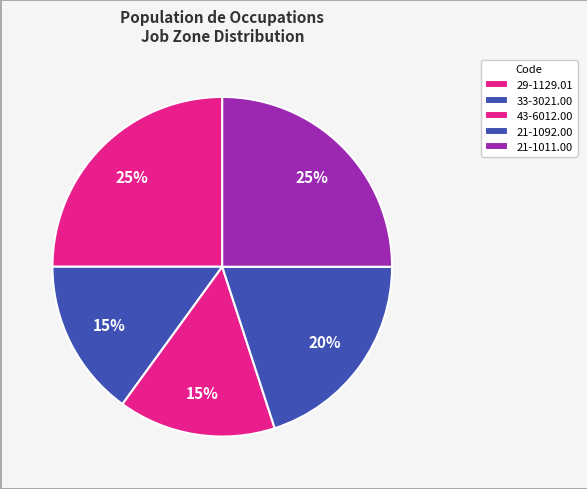

Which slice is the largest?

29-1129.01